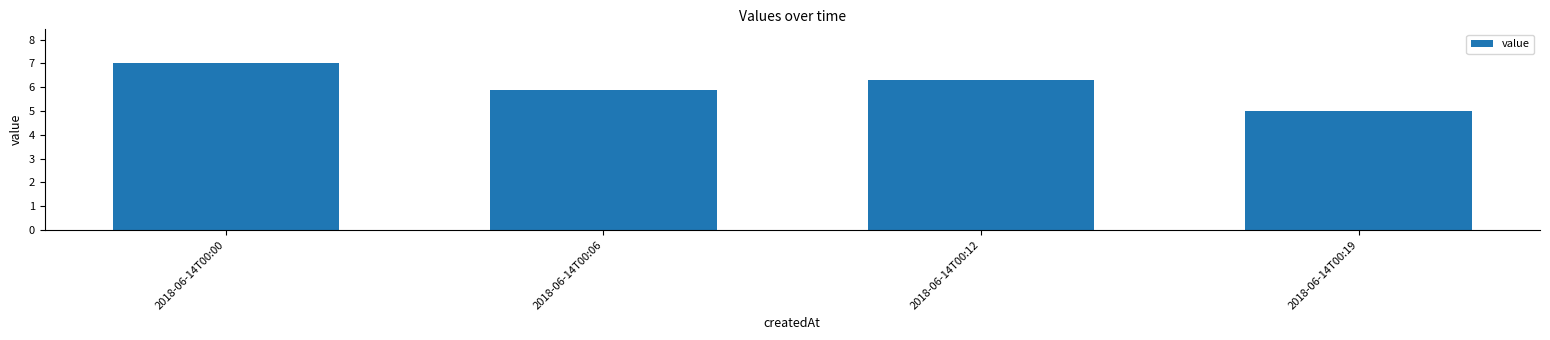

True or false: the data shows 9.9 at 2018-06-14T00:12.

False